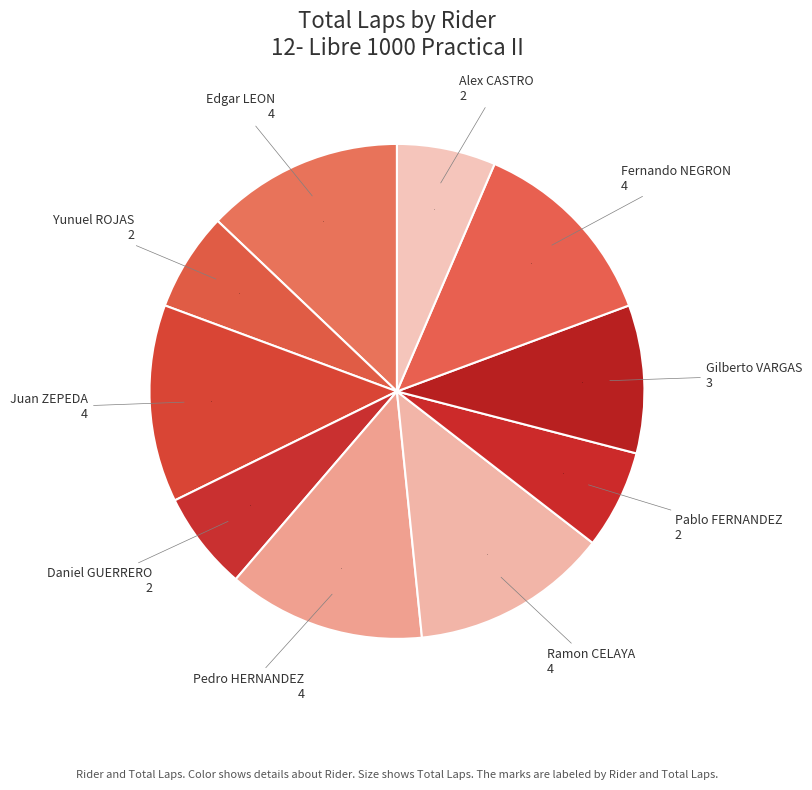

How many slices are in this pie chart?

10